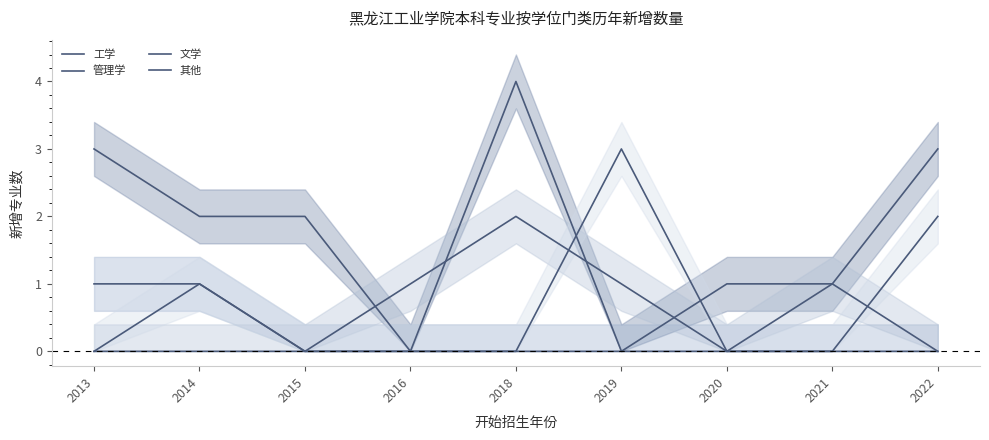

True or false: 管理学 has a value of 0 at 2021.

False